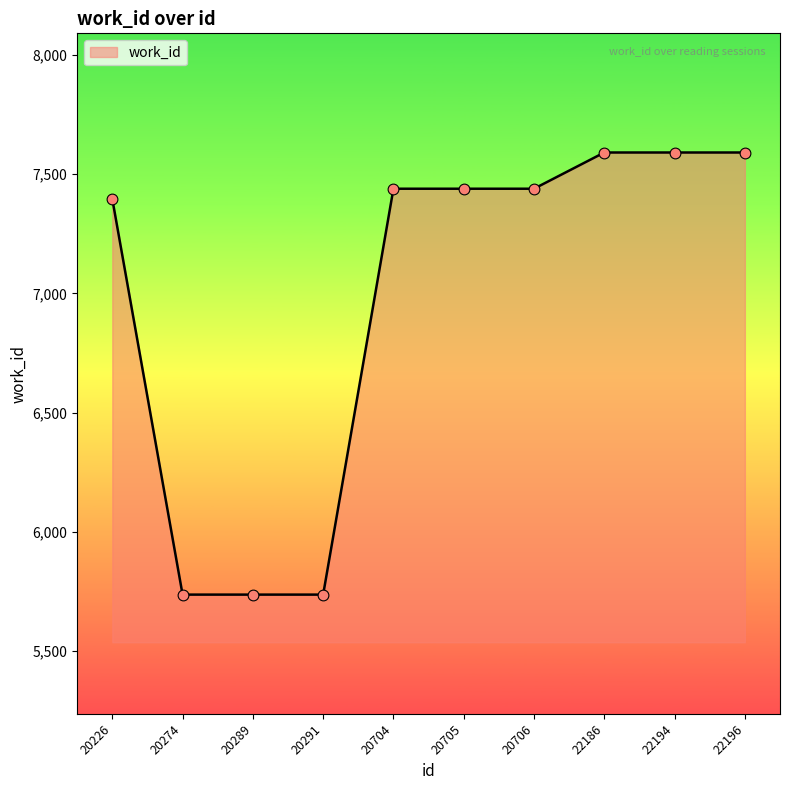

What is the change in value from 20226 to 20705?

+43